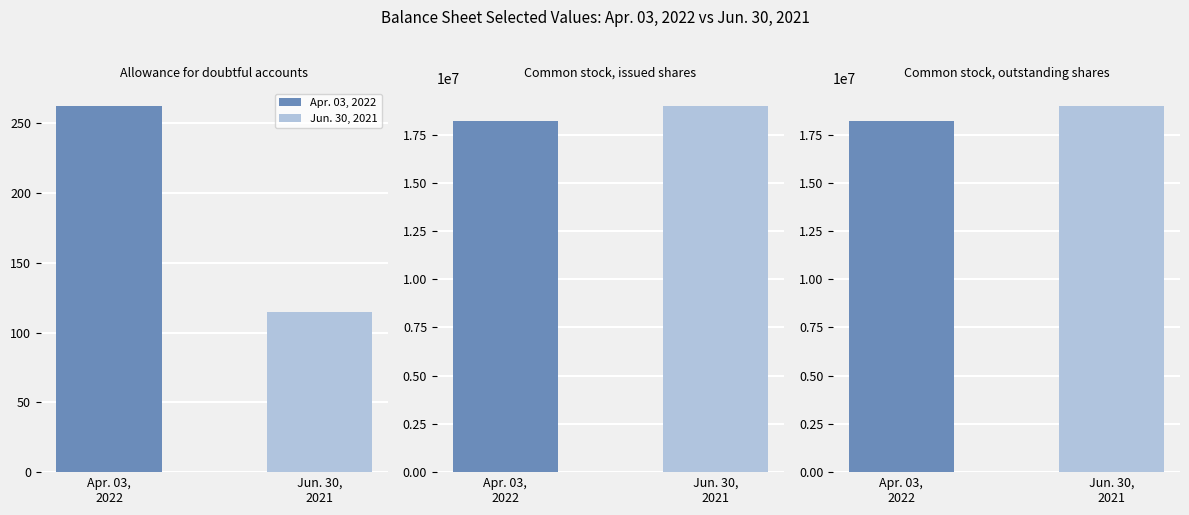

How many groups of bars are there?

3